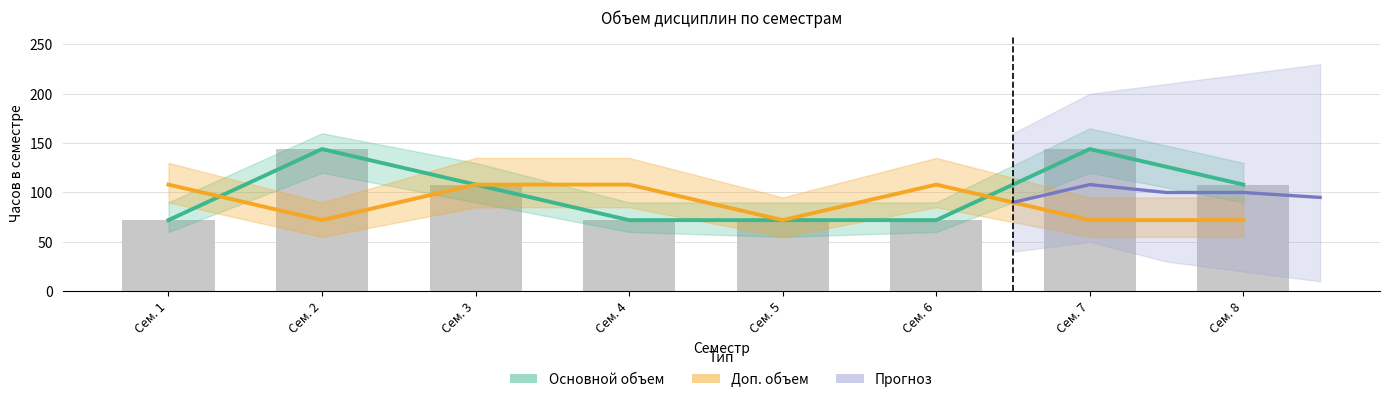

Which series changed the most between Сем. 3 and Сем. 7?

Часов (основной объем)